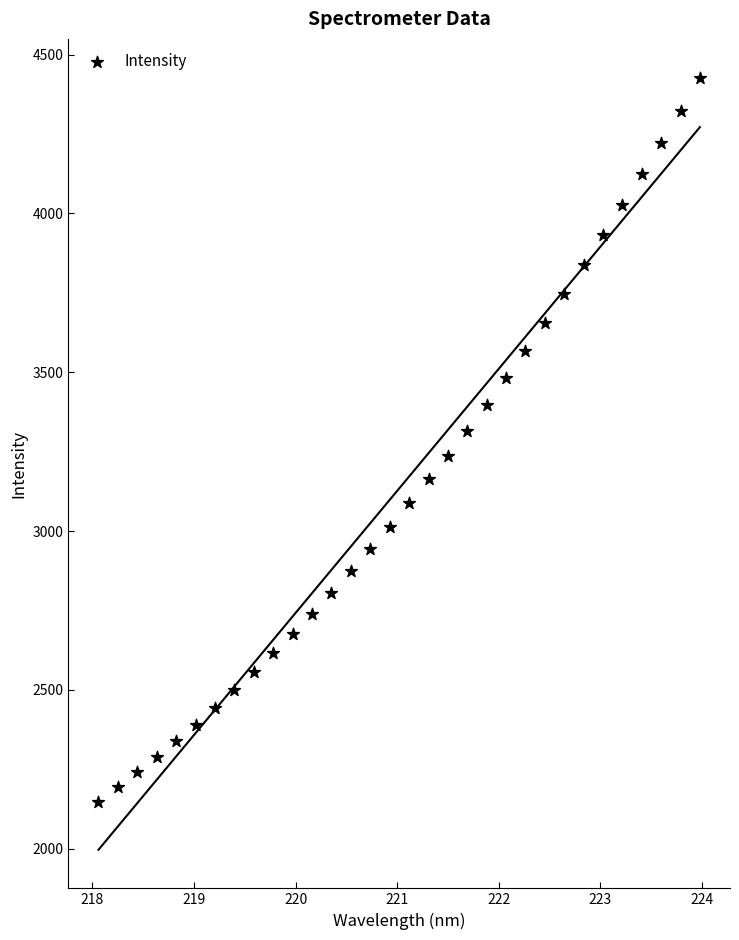

What is the range of Y values (max minus min)?

2280.5